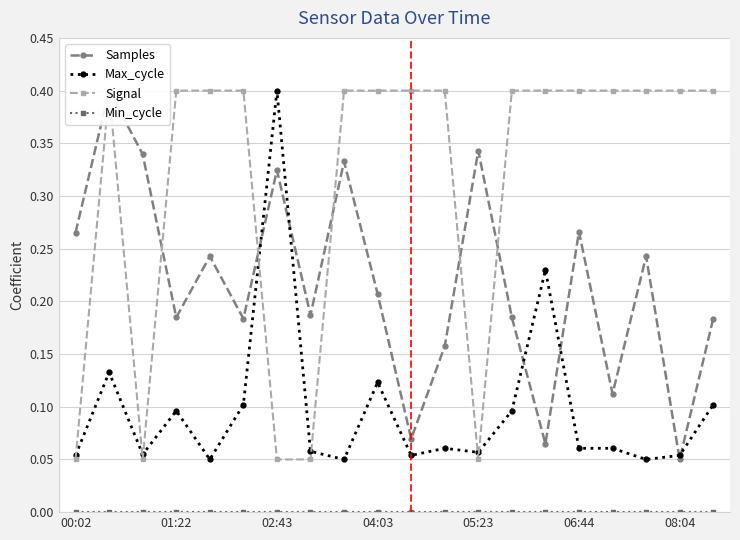

How many intersections are there between Samples and Max_cycle?

6